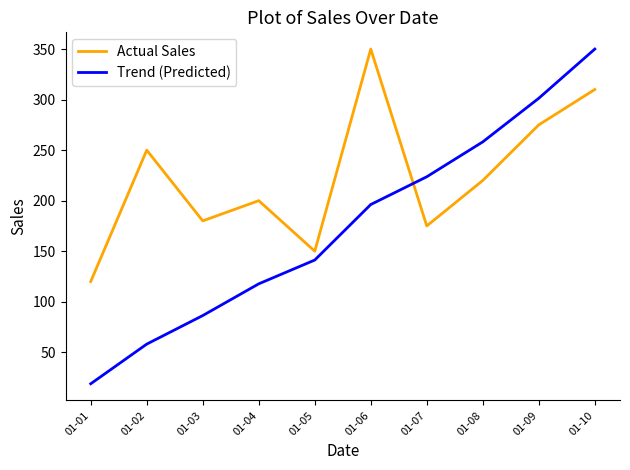

What is the difference between the highest and lowest values at 01-08?

38.2